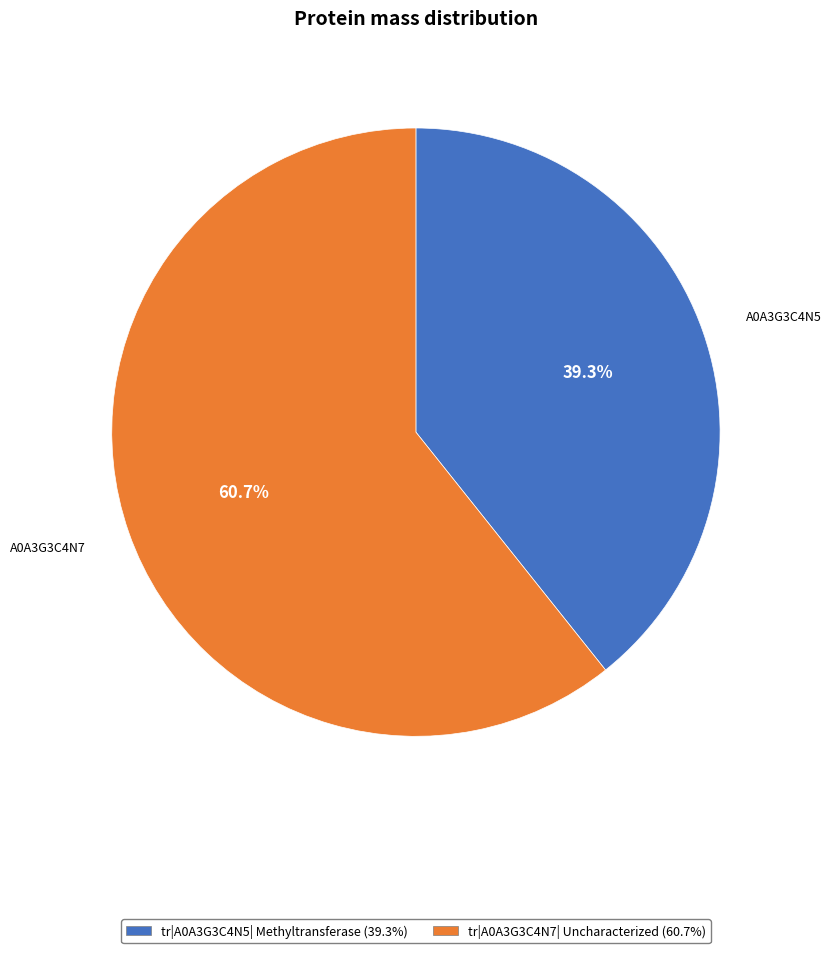

Which slice is the smallest?

tr|A0A3G3C4N5| Methyltransferase